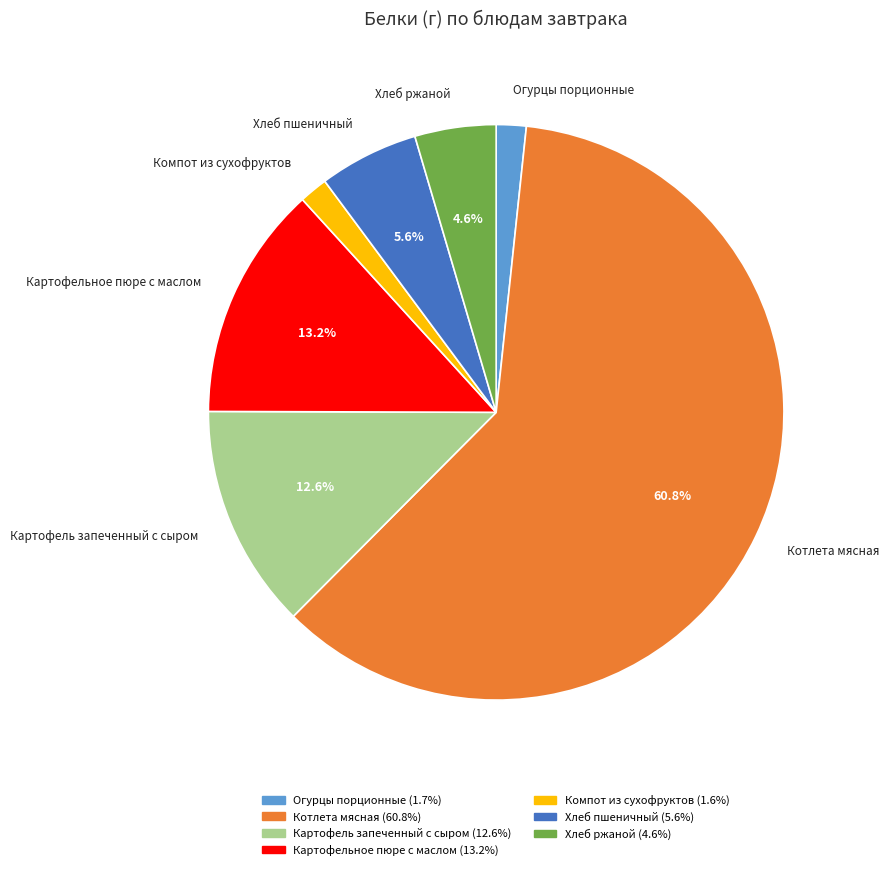

Does Картофельное пюре с маслом represent more than half of the total?

No